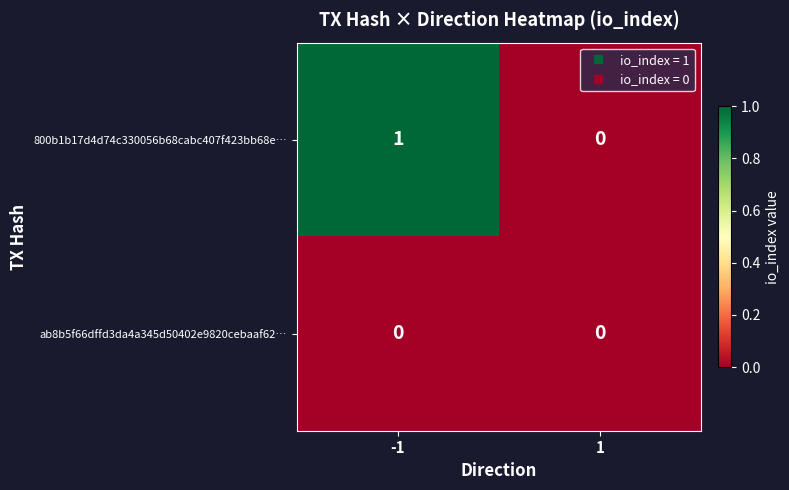

True or false: ab8b5f66dffd3da4a345d50402e9820cebaaf62… has a value of 0 at 1.

True